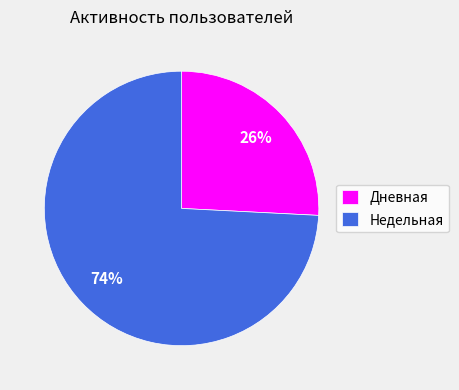

Combined, do Недельная and Дневная account for over 50%?

Yes